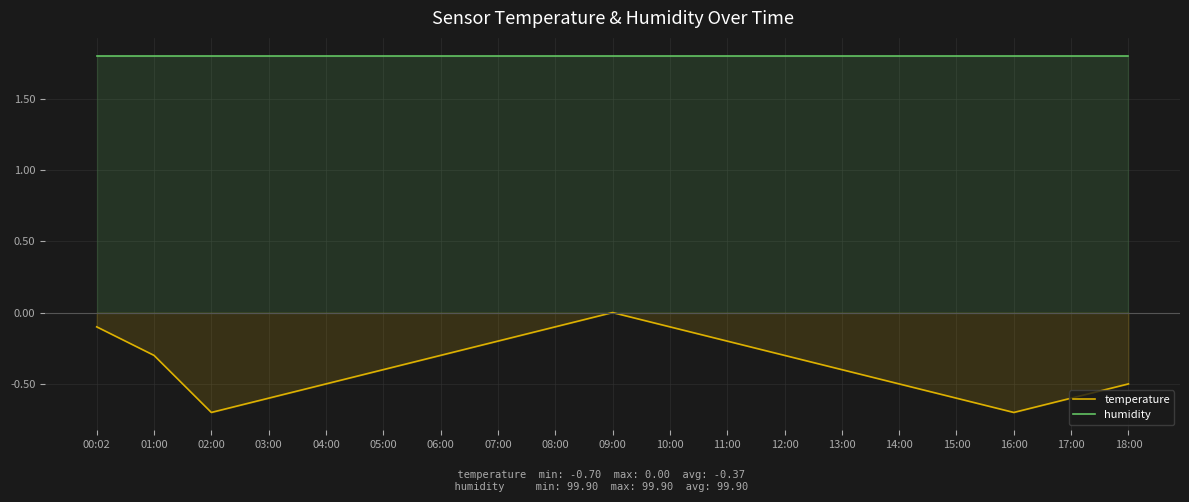

What is the average value of the temperature series?

-0.4